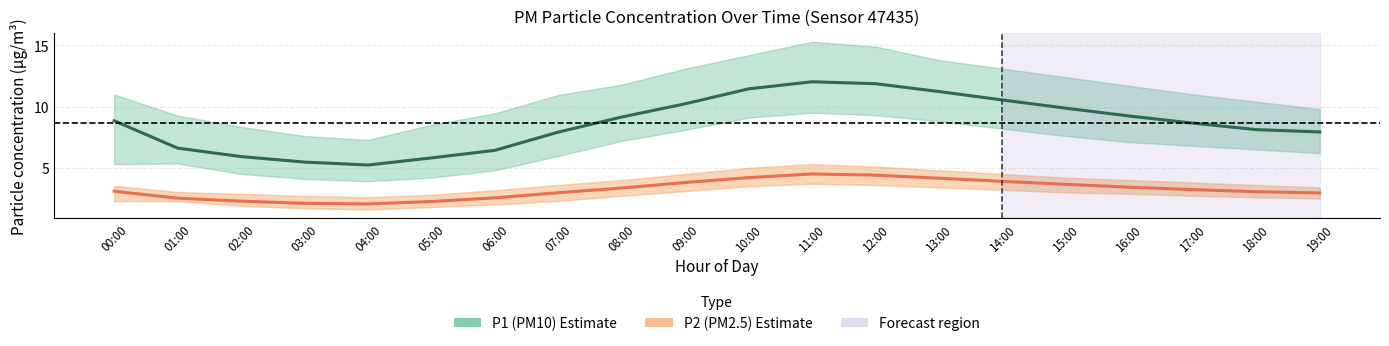

Is this an area chart (filled region under the line)?

No